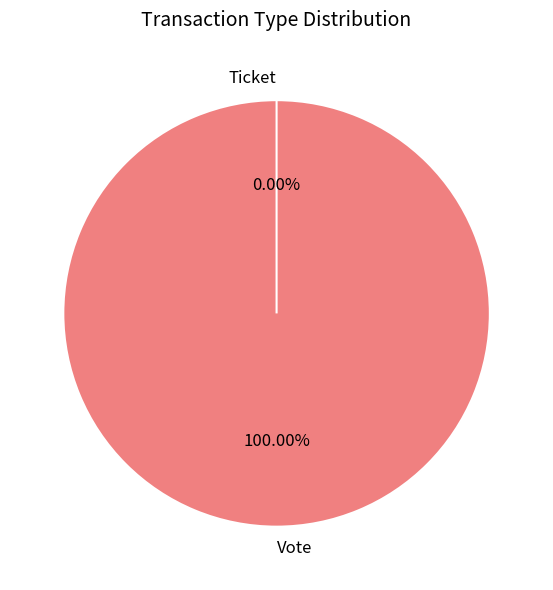

Rank the categories by value from lowest to highest.

Ticket, Vote